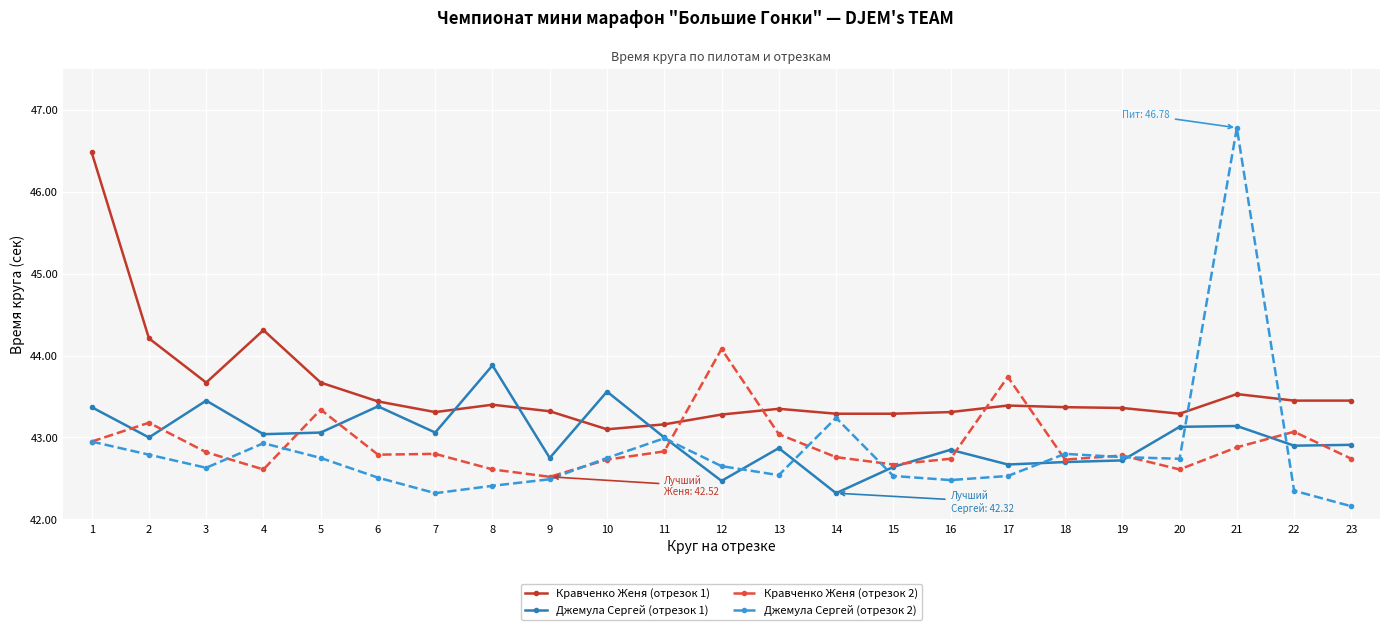

What is the lowest value of the Кравченко Женя (отрезок 1) series?

43.1